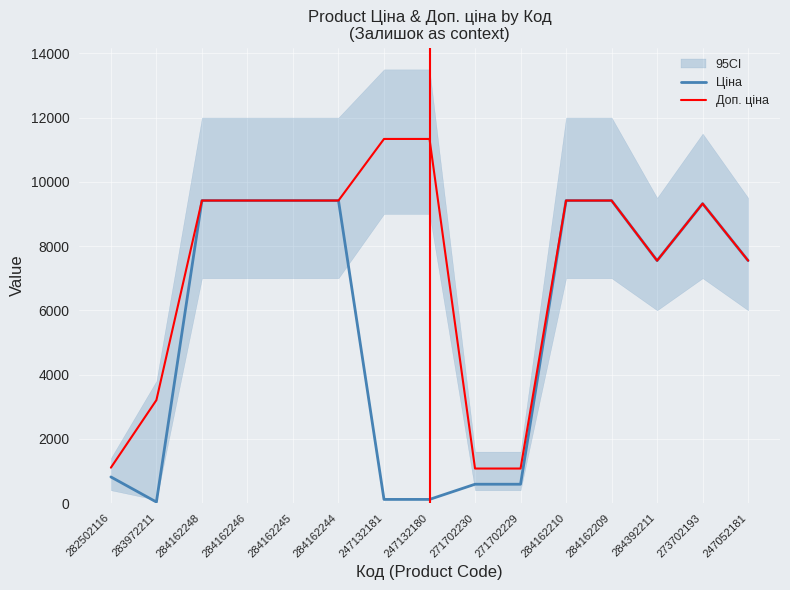

Is this an area chart (filled region under the line)?

No